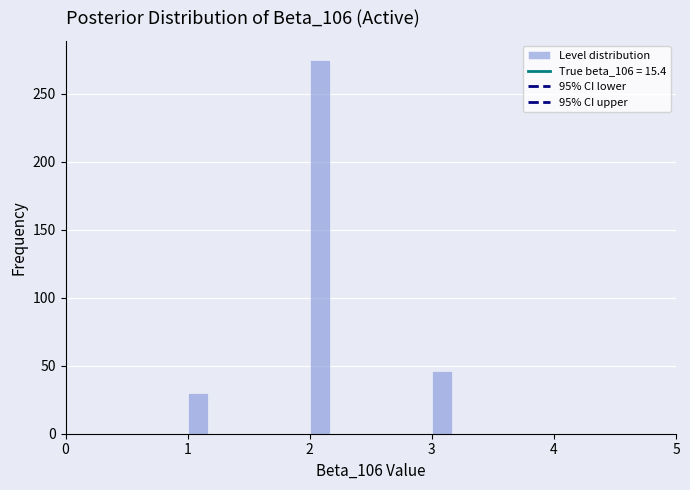

Around what value on the x-axis is the tallest bar? Give the approximate position of its centre, as read against the axis.

2.1